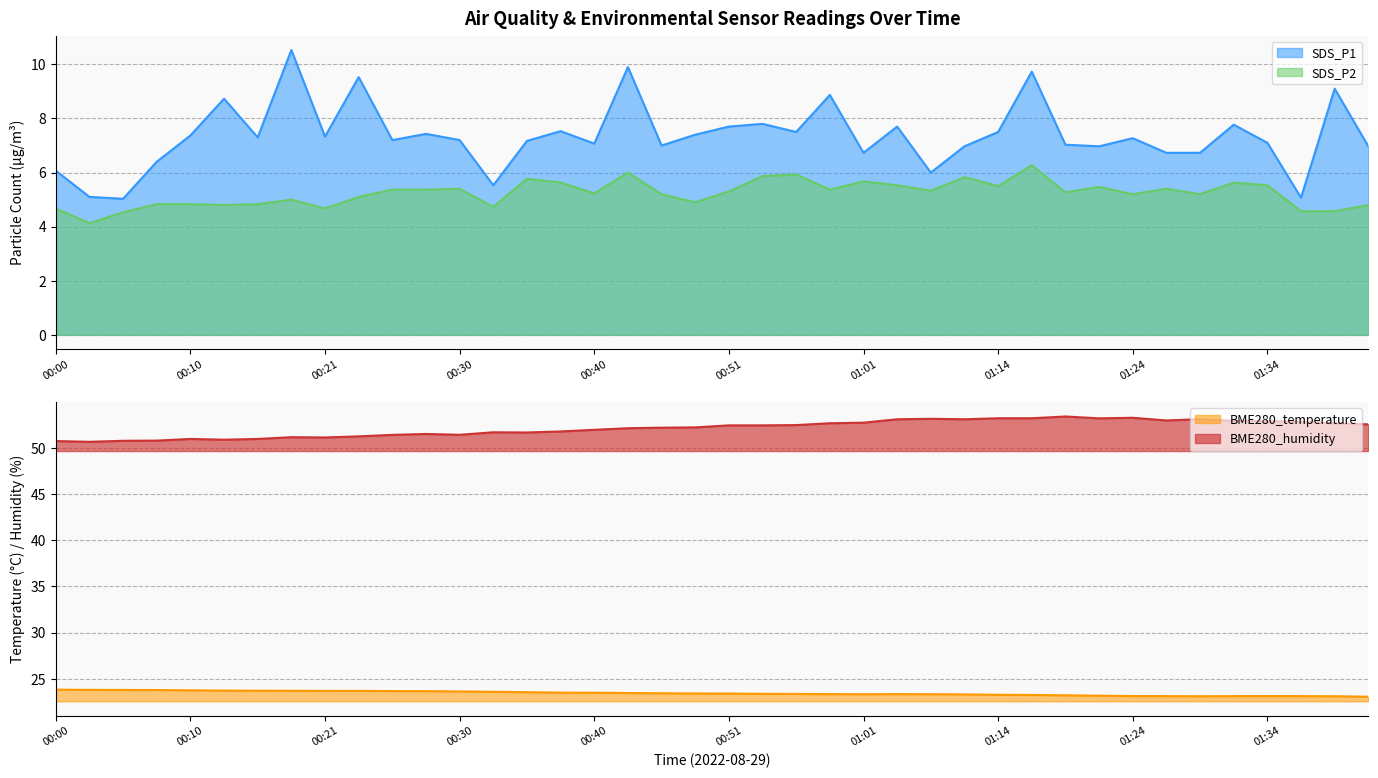

Reading right to left, list all the values displayed in this chart.

SDS_P1: 7.0	9.1	5.1	7.1	7.8	6.7	6.7	7.3	7.0	7.0	9.7	7.5	7.0	6.0	7.7	6.7	8.9	7.5	7.8	7.7	7.4	7.0	9.9	7.1	7.5	7.2	5.5	7.2	7.4	7.2	9.5	7.3	10.5	7.3	8.7	7.4	6.4	5.0	5.1	6.1
SDS_P2: 4.8	4.6	4.6	5.5	5.6	5.2	5.4	5.2	5.5	5.3	6.3	5.5	5.8	5.3	5.5	5.7	5.4	5.9	5.9	5.3	4.9	5.2	6.0	5.2	5.6	5.8	4.7	5.4	5.4	5.4	5.1	4.7	5.0	4.8	4.8	4.8	4.8	4.5	4.1	4.7
BME280_temperature: 23.1	23.1	23.1	23.1	23.1	23.1	23.1	23.1	23.2	23.2	23.3	23.3	23.3	23.3	23.4	23.3	23.4	23.4	23.4	23.4	23.4	23.4	23.5	23.5	23.5	23.6	23.6	23.6	23.7	23.7	23.7	23.7	23.7	23.7	23.7	23.8	23.8	23.8	23.8	23.8
BME280_humidity: 52.5	52.6	52.8	52.9	52.9	53.1	53.0	53.2	53.2	53.4	53.2	53.2	53.1	53.1	53.1	52.7	52.7	52.5	52.4	52.4	52.2	52.2	52.1	52.0	51.8	51.7	51.7	51.4	51.5	51.4	51.2	51.1	51.1	51.0	50.9	51.0	50.8	50.8	50.6	50.7